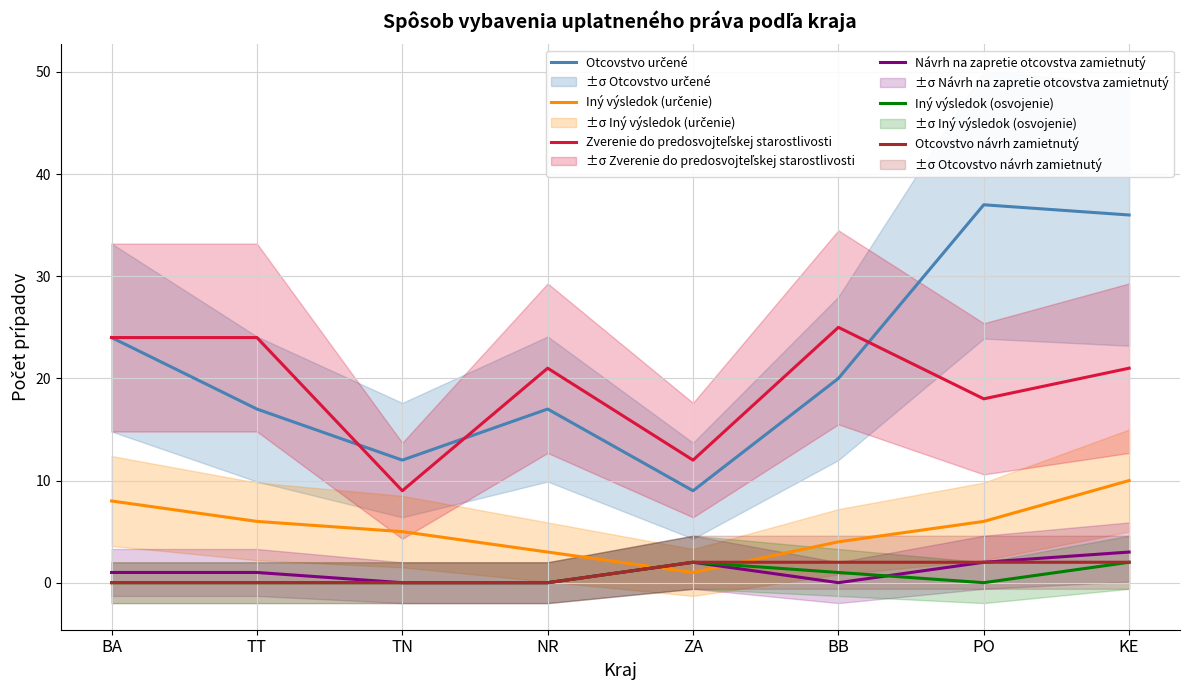

What is the average value of the Iný výsledok (osvojenie) series?

1